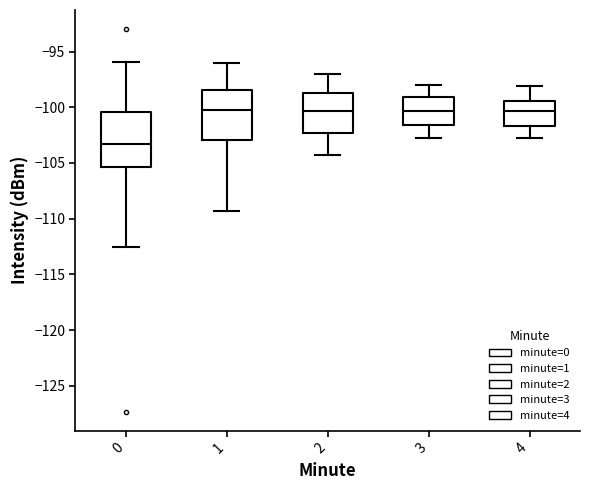

Reading left to right, transcribe this box plot: for each box, give where its median line is, the range the box spans, and where its two whiskers end, as read against the y-axis. The values are not printed on the chart, so give them approximately, as read against the axis.

0: median -103.5, box -105.5 to -100.5, whiskers -112.5 to -96.0
1: median -100.0, box -103.0 to -98.5, whiskers -109.5 to -96.0
2: median -100.5, box -102.5 to -98.5, whiskers -104.5 to -97.0
3: median -100.5, box -101.5 to -99.0, whiskers -103.0 to -98.0
4: median -100.5, box -101.5 to -99.5, whiskers -103.0 to -98.0